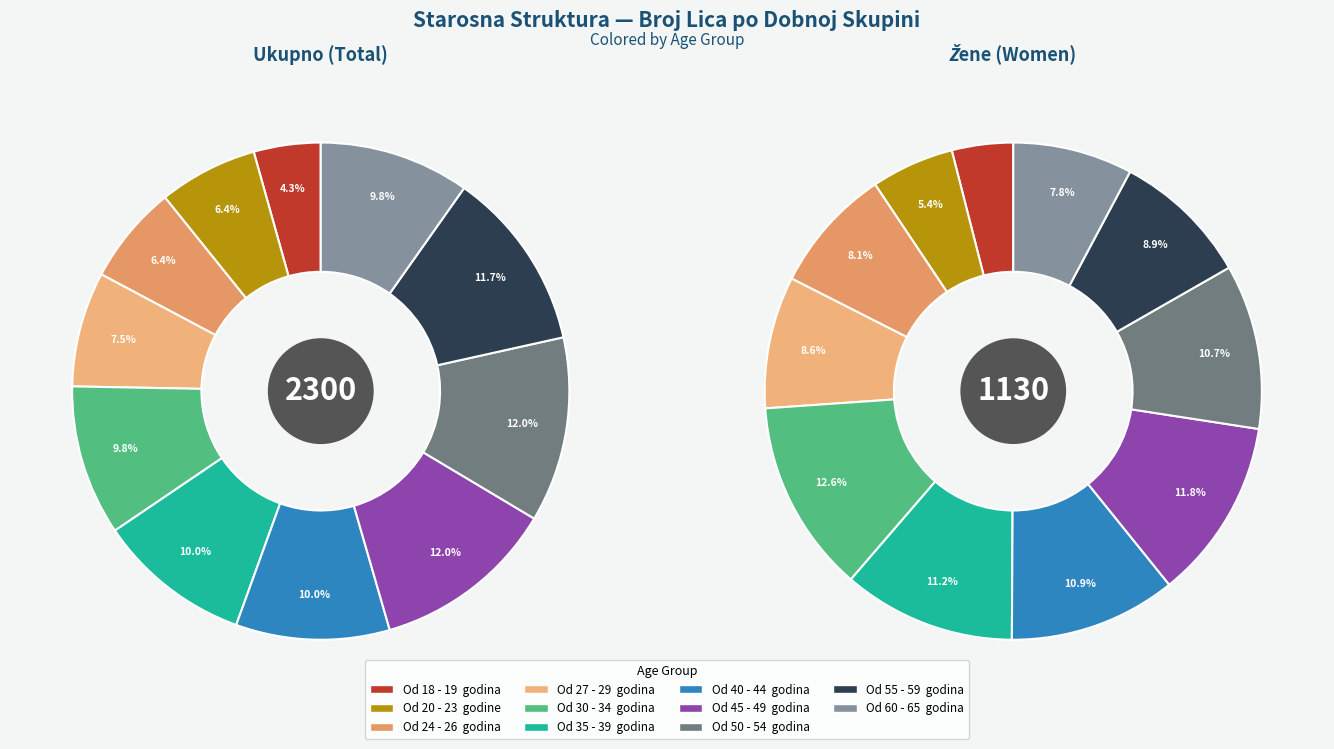

Do Od 30 - 34  godina and Od 18 - 19  godina together represent more than half of the pie?

No